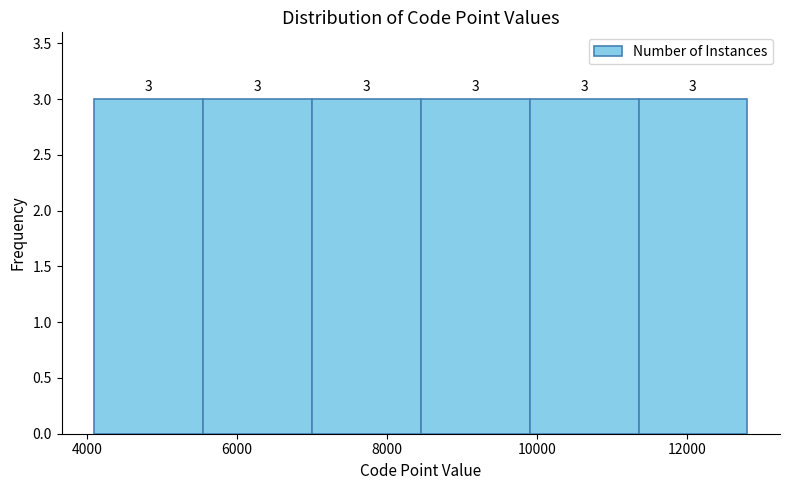

Reading left to right, transcribe this chart: for each bar, give the range it covers on the x-axis and its height. The bar edges are not printed on the chart, so give them approximately, as read against the axis.

4000 to 5600: 3
5600 to 7000: 3
7000 to 8400: 3
8400 to 9800: 3
9800 to 11400: 3
11400 to 12800: 3